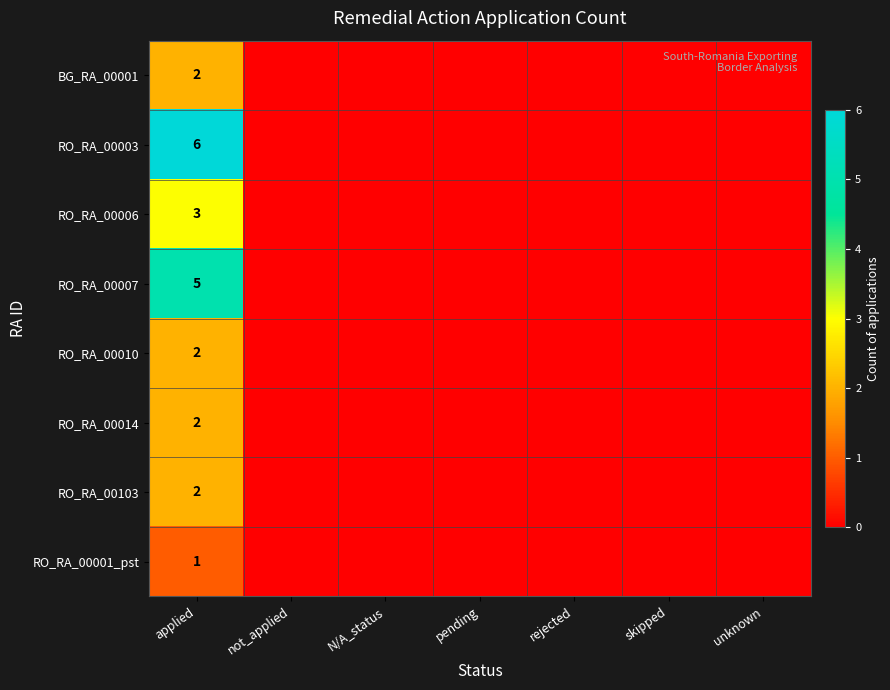

The BG_RA_00001 series shows 2 at applied. True or false?

True